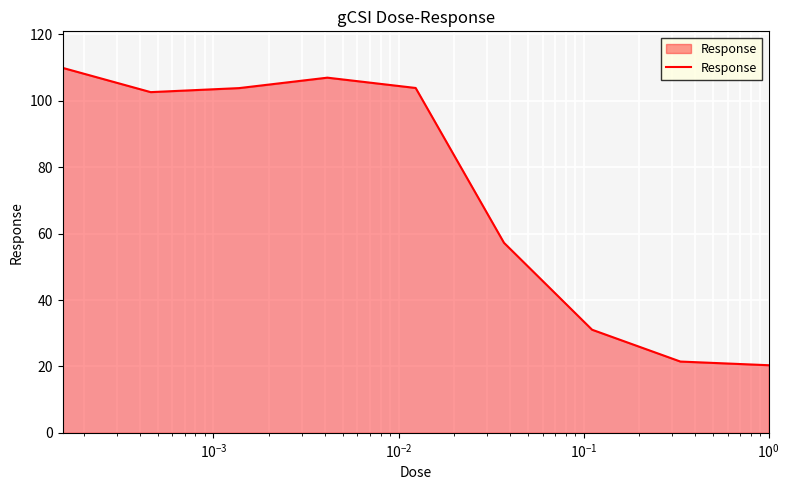

What is the minimum value shown in the chart?

20.4